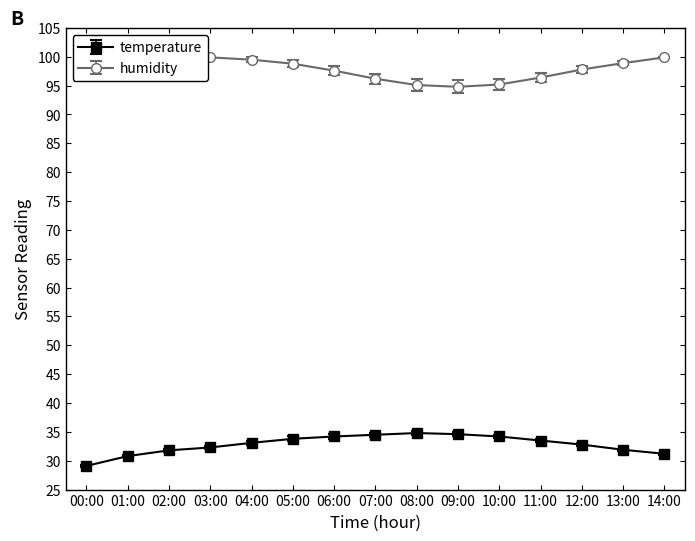

Is this an area chart (filled region under the line)?

No